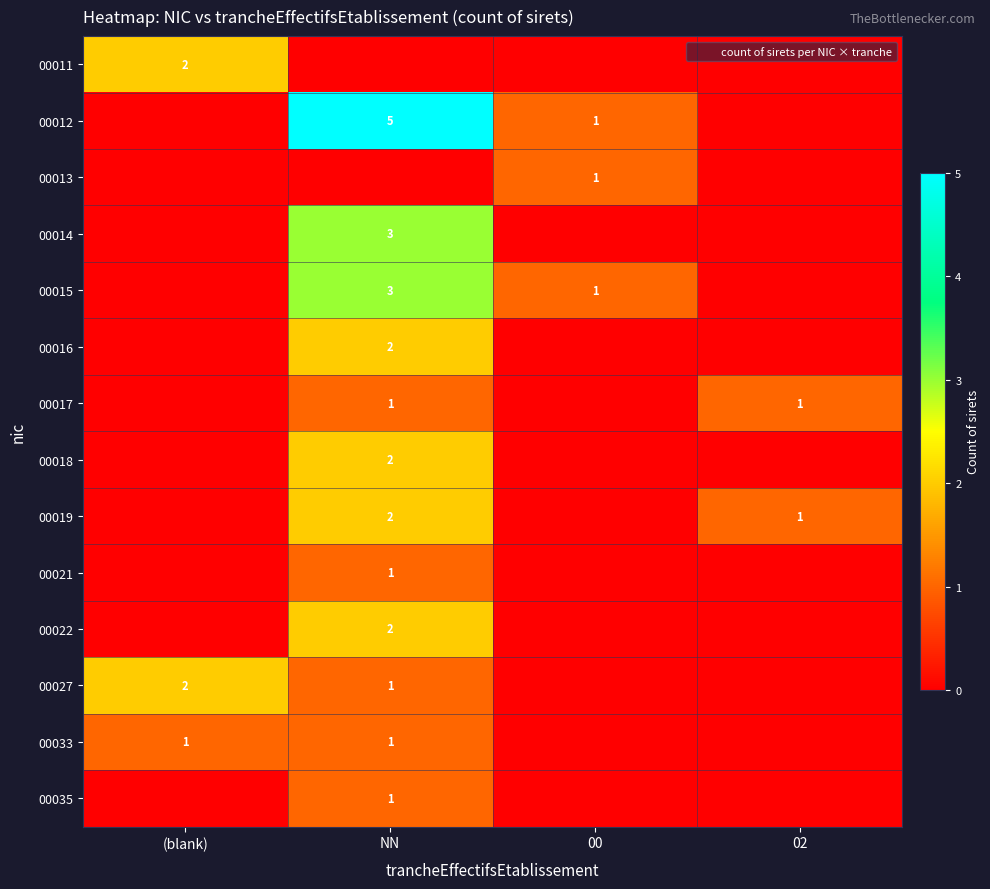

At how many categories does at least one series exceed 0?

4